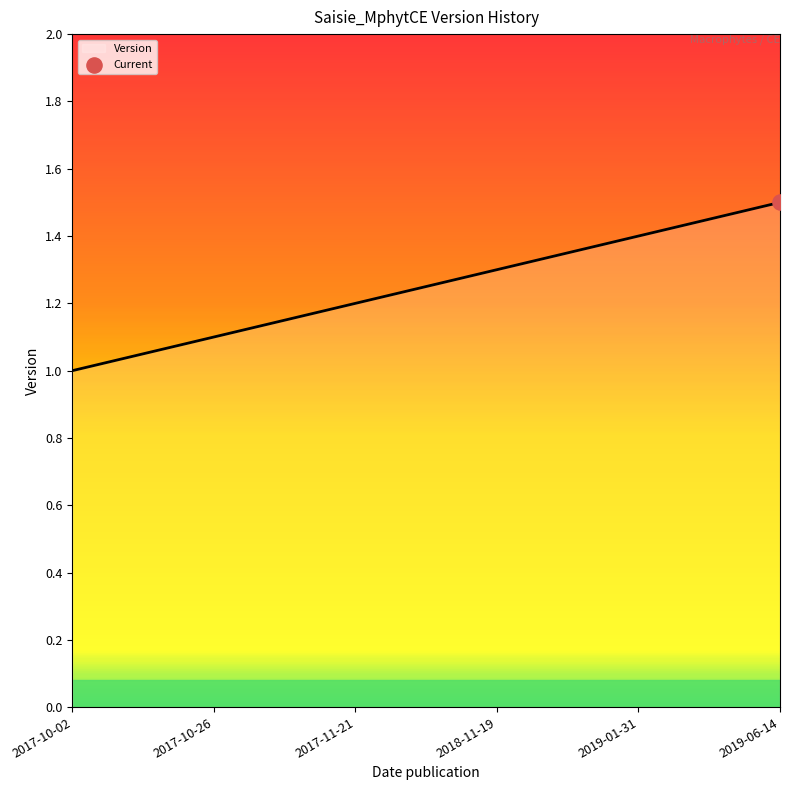

Which has a higher value, 2017-10-26 or 2019-01-31?

2019-01-31